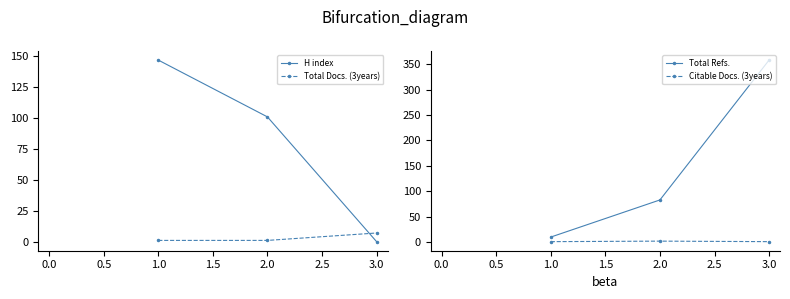

Is the value of H index at 2.0 greater than the value of Total Docs. (3years) at 2.0?

Yes